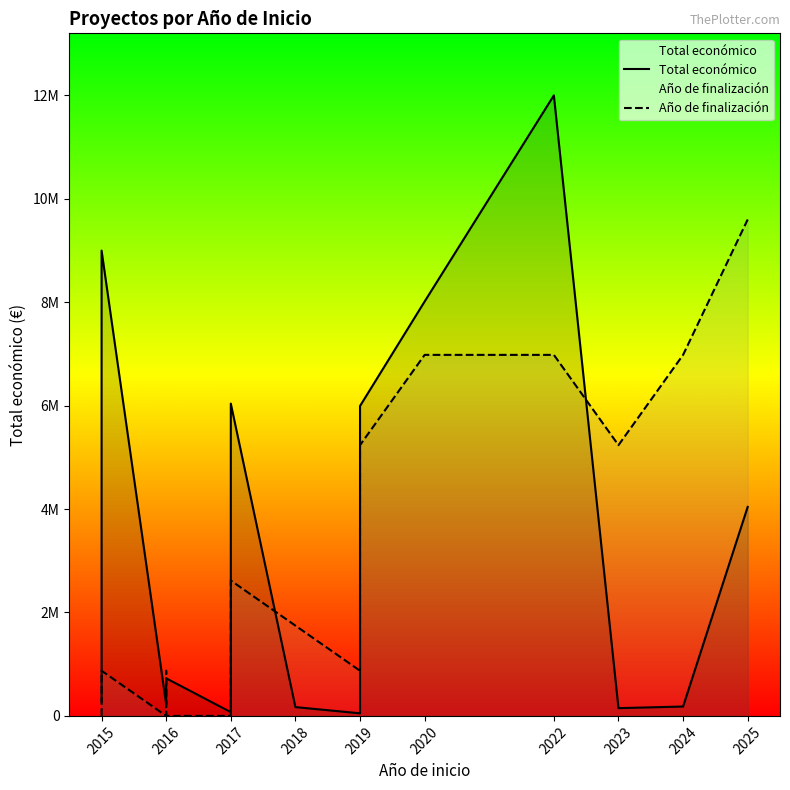

List the series in order of their overall mean, highest first.

Total económico, Año de finalización